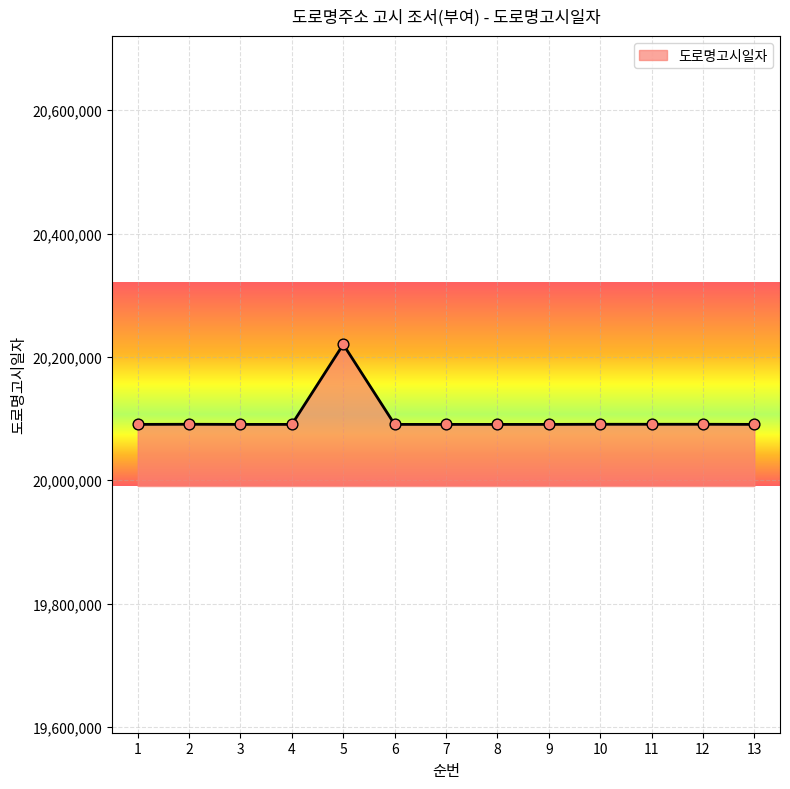

What is the change in value from 8 to 12?

+185